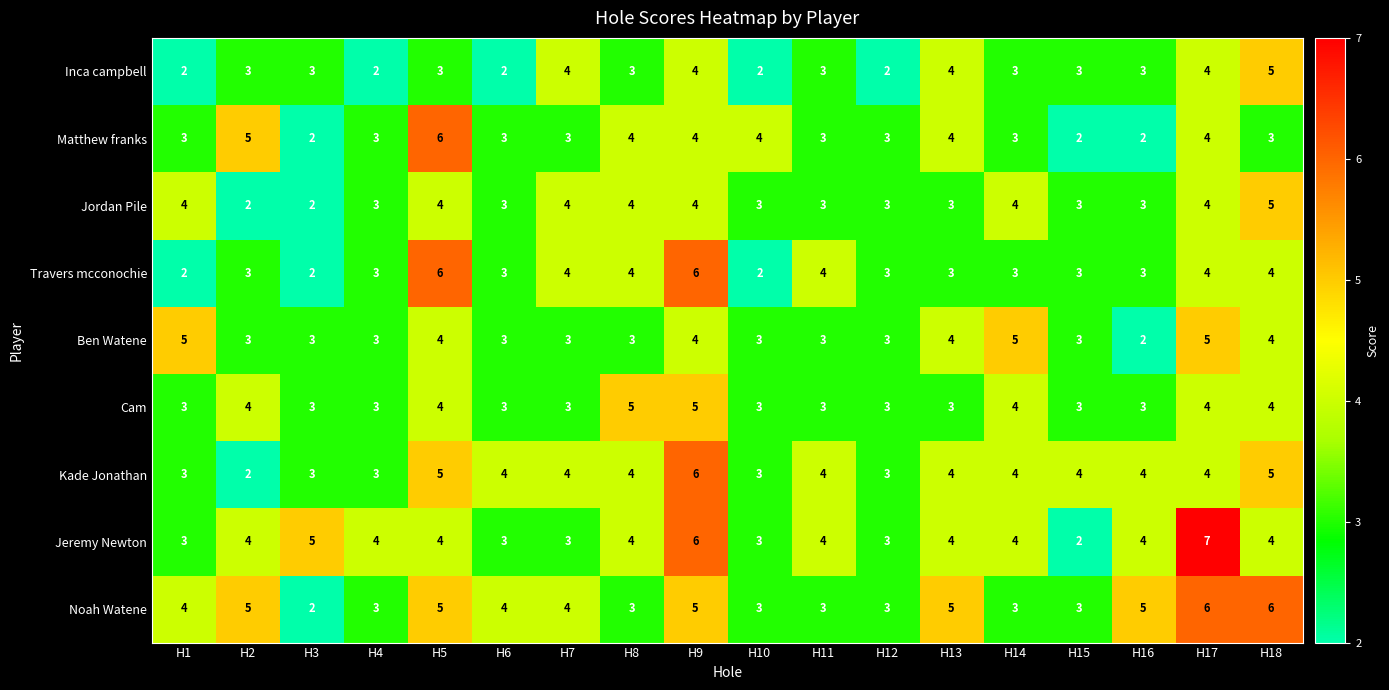

The value of Cam at H14 is 4. True or false?

True